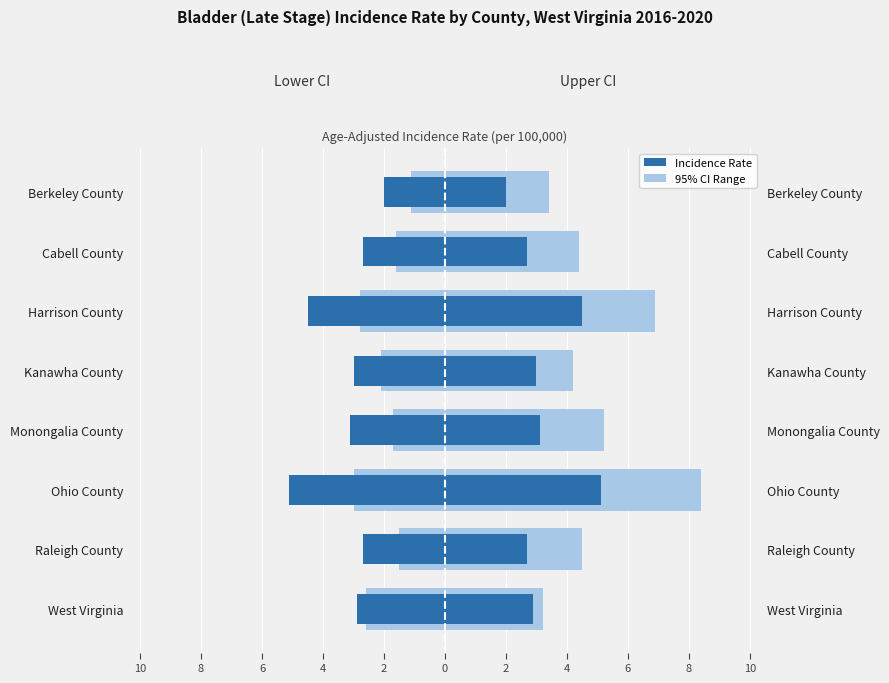

Which series has the widest spread of values?

Upper 95% CI